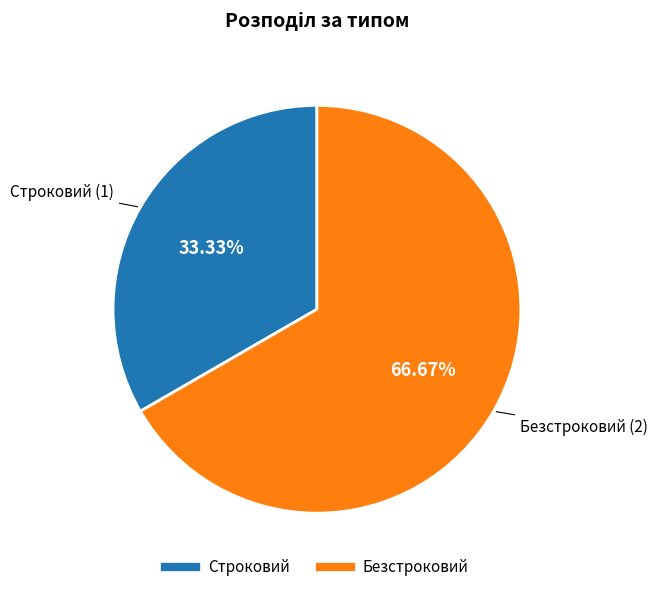

Approximately how many times larger is the value at Строковий compared to Безстроковий?

0.5